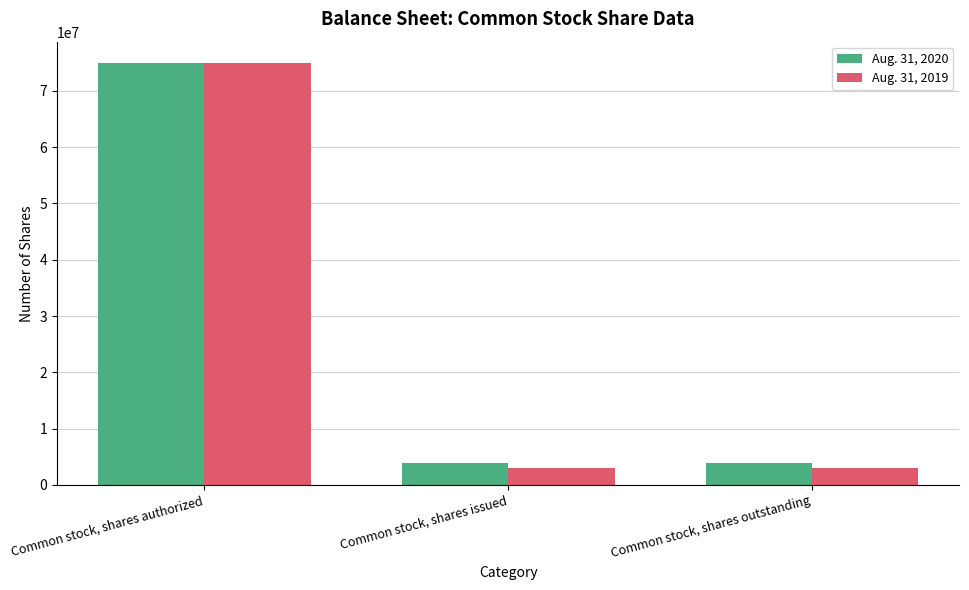

Which series has the widest spread of values?

Aug. 31, 2019